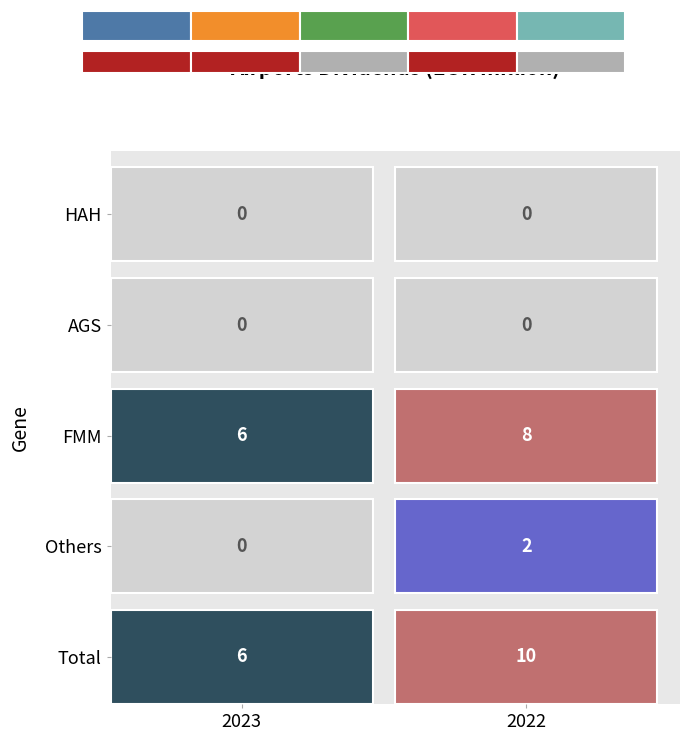

Reading right to left, what are all the values shown in this chart?

HAH: 2022=0	2023=0
AGS: 2022=0	2023=0
FMM: 2022=8	2023=6
Others: 2022=2	2023=0
Total: 2022=10	2023=6